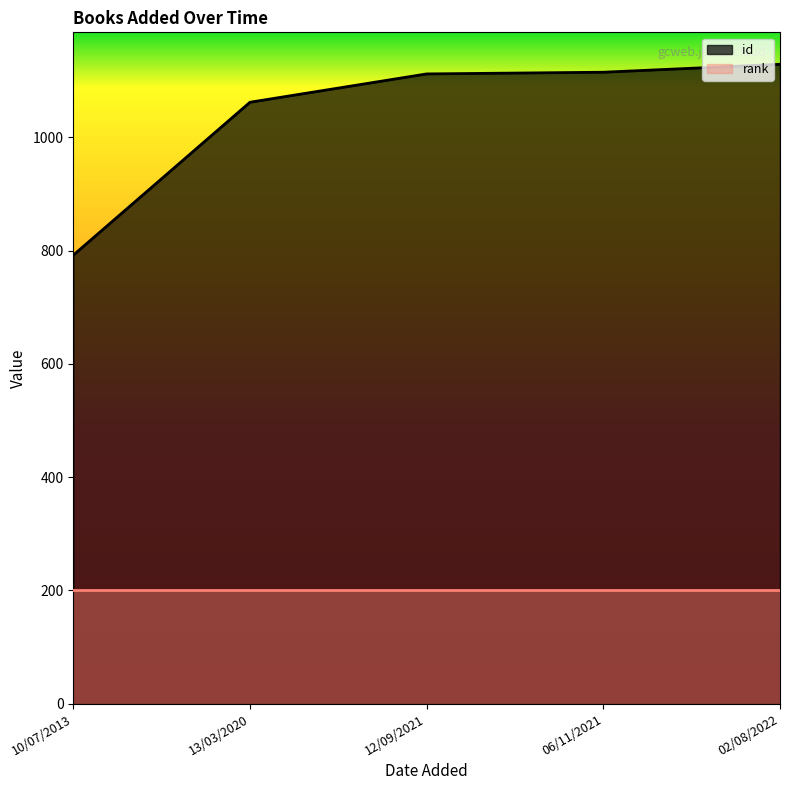

Which category has the lowest value across all series?

10/07/2013